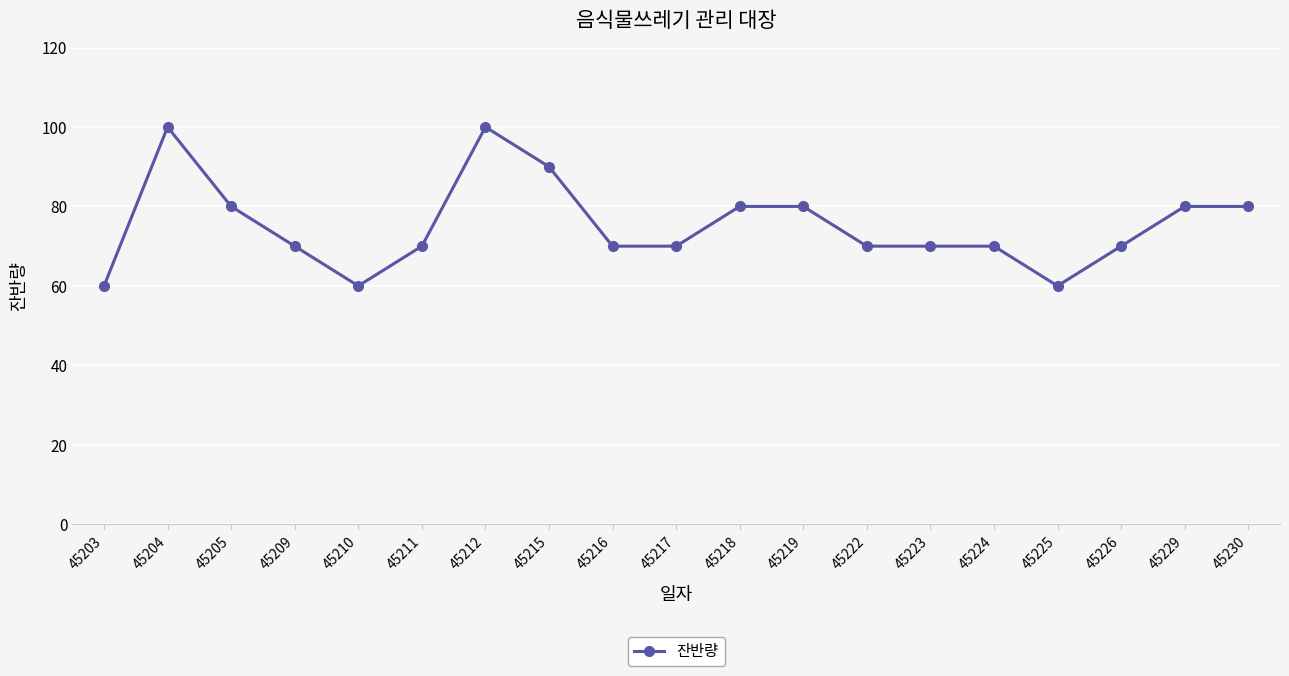

Reading left to right, what are all the values shown in this chart?

45203=60	45204=100	45205=80	45209=70	45210=60	45211=70	45212=100	45215=90	45216=70	45217=70	45218=80	45219=80	45222=70	45223=70	45224=70	45225=60	45226=70	45229=80	45230=80